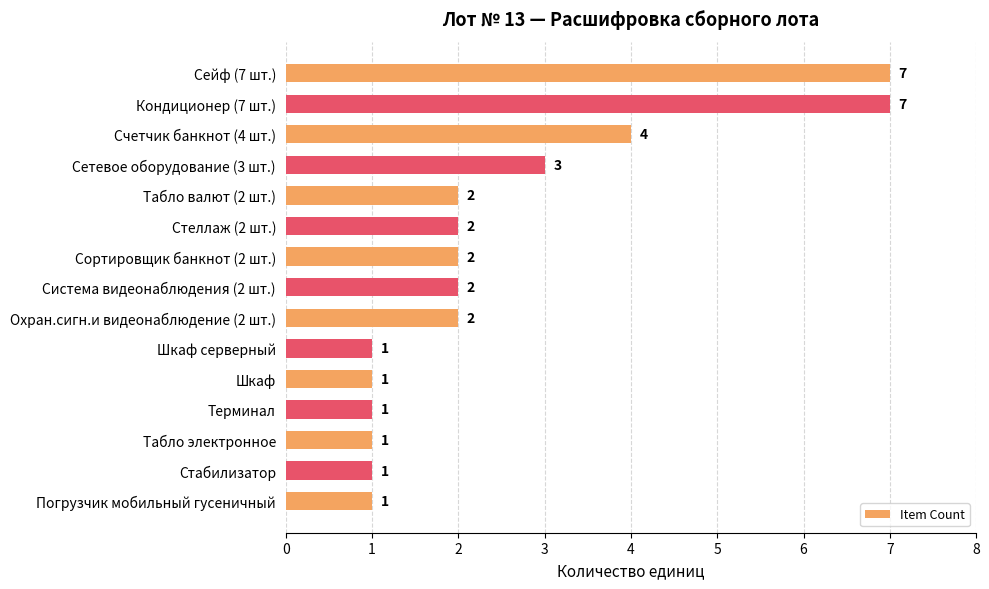

The chart shows a value of 2 at Сортировщик банкнот (2 шт.). True or false?

True